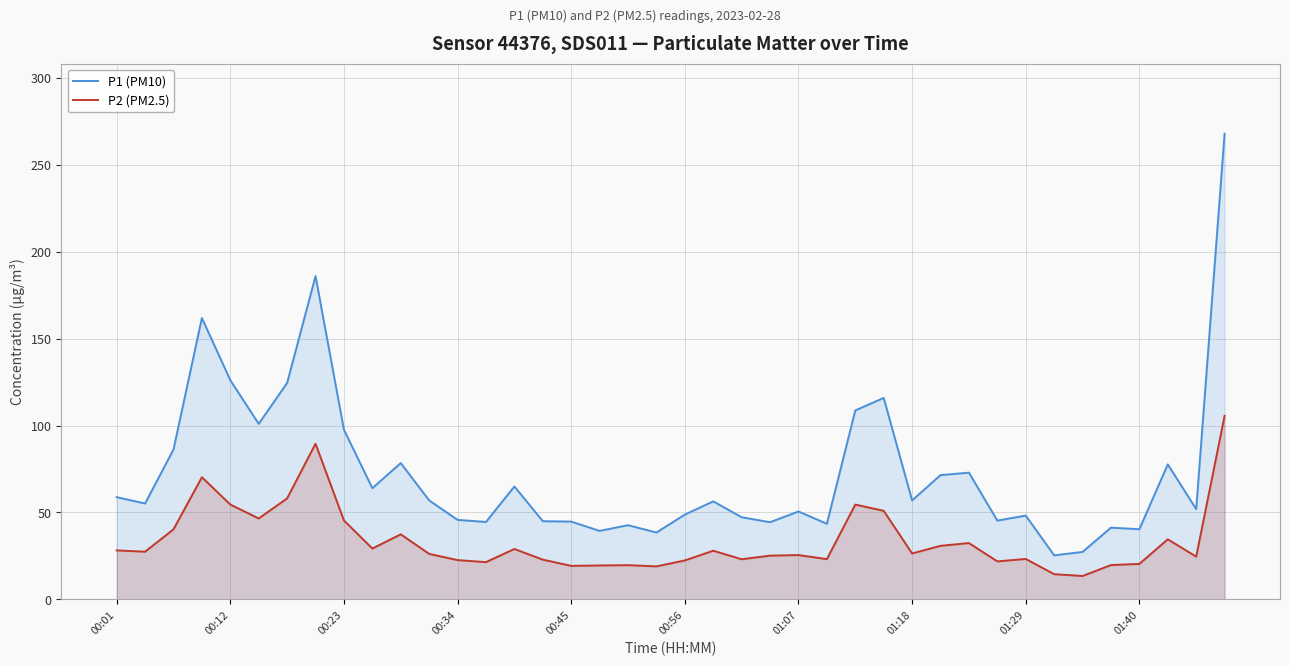

What is the sum of the P2 (PM2.5) values at 22 and 39?

128.6